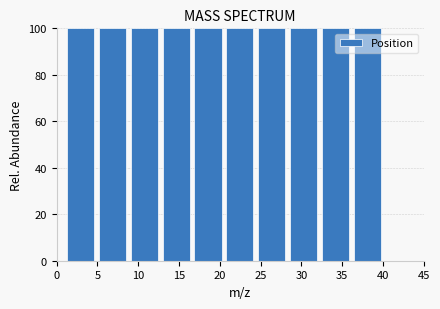

Reading left to right, list every bar in this chart as the range it spans on the x-axis followed by its height. Neither the bar edges nor the heights are printed on the chart, so give them approximately, as read against the axes.

1.0 to 4.9: 100
4.9 to 8.8: 100
8.8 to 12.7: 100
12.7 to 16.6: 100
16.6 to 20.5: 100
20.5 to 24.4: 100
24.4 to 28.3: 100
28.3 to 32.2: 100
32.2 to 36.1: 100
36.1 to 40.0: 100